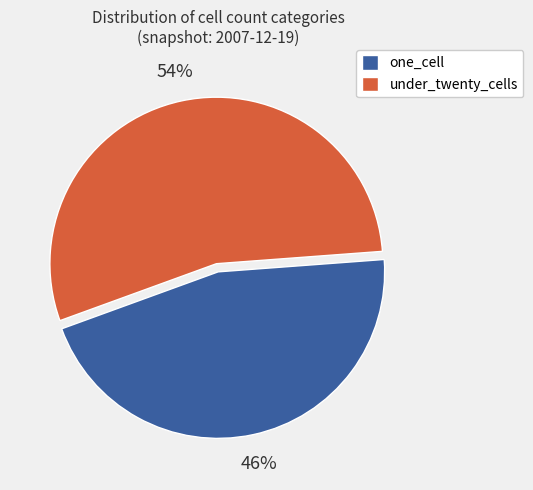

True or false: under_twenty_cells accounts for 62% of the total.

False